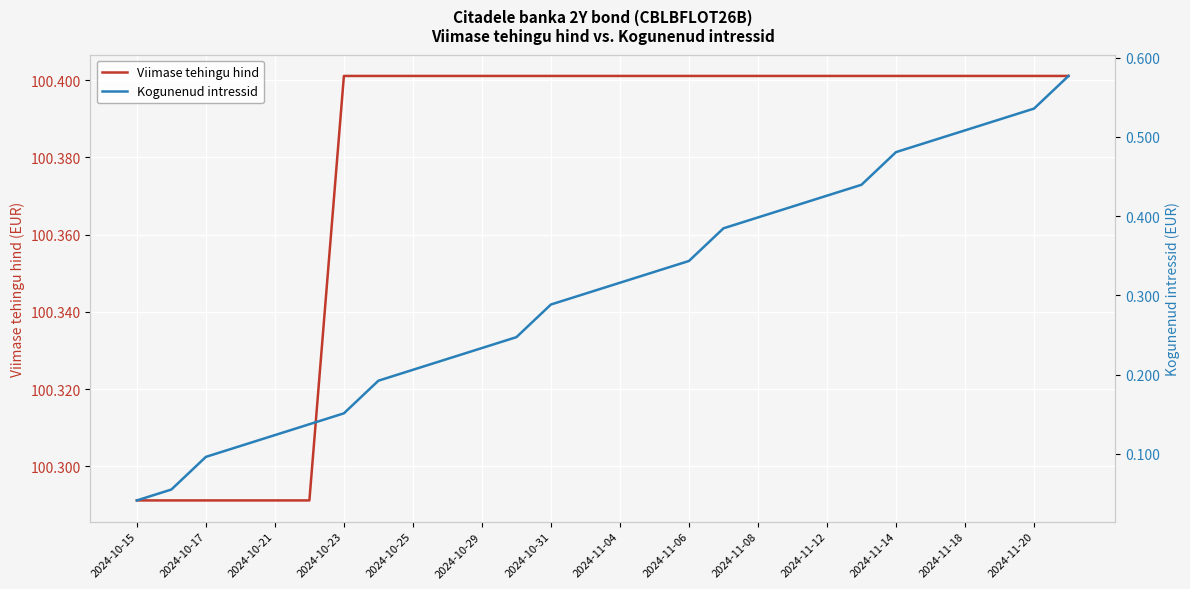

Reading left to right, what are all the values shown in this chart?

Viimase tehingu hind: 100.3	100.3	100.3	100.3	100.3	100.3	100.4	100.4	100.4	100.4	100.4	100.4	100.4	100.4	100.4	100.4	100.4	100.4	100.4	100.4	100.4	100.4	100.4	100.4	100.4	100.4	100.4	100.4
Kogunenud intressid: 0.0	0.1	0.1	0.1	0.1	0.1	0.2	0.2	0.2	0.2	0.2	0.2	0.3	0.3	0.3	0.3	0.3	0.4	0.4	0.4	0.4	0.4	0.5	0.5	0.5	0.5	0.5	0.6